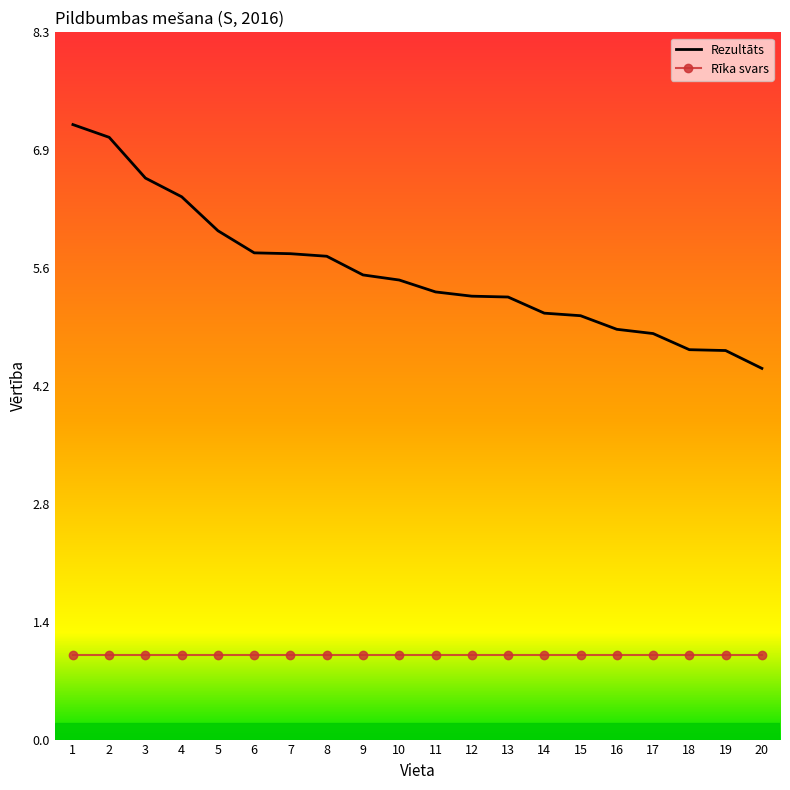

Which series changed the most between 16 and 18?

Rezultāts